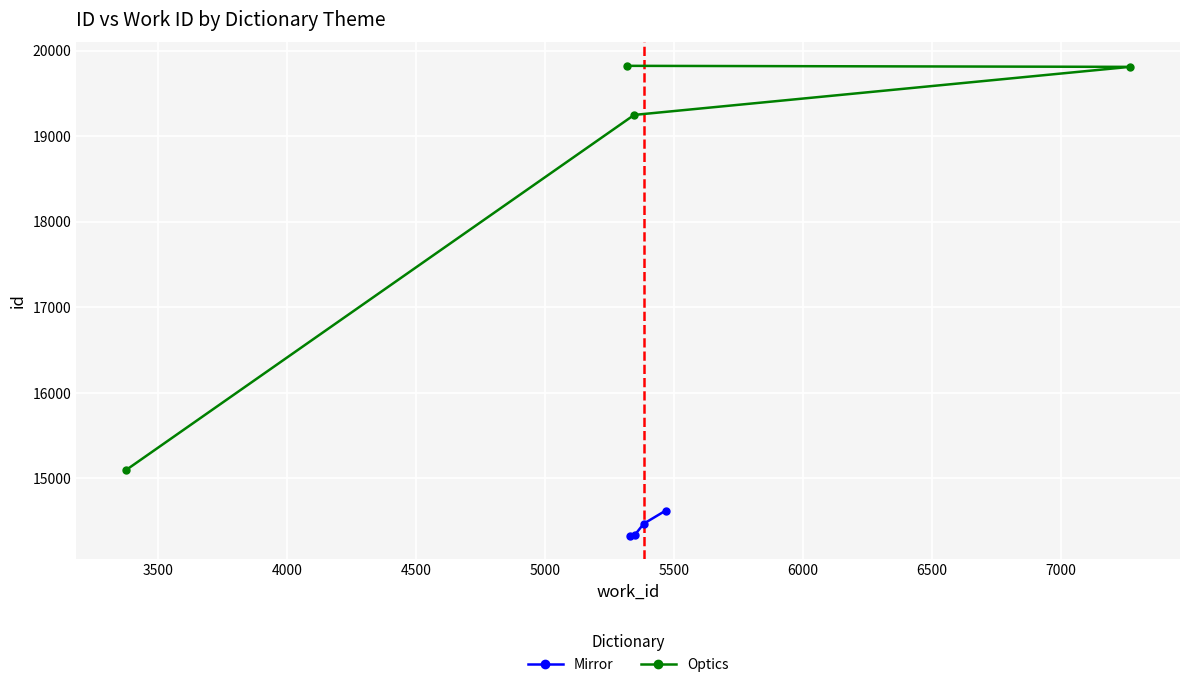

How many data points in Optics are above 19810?

1